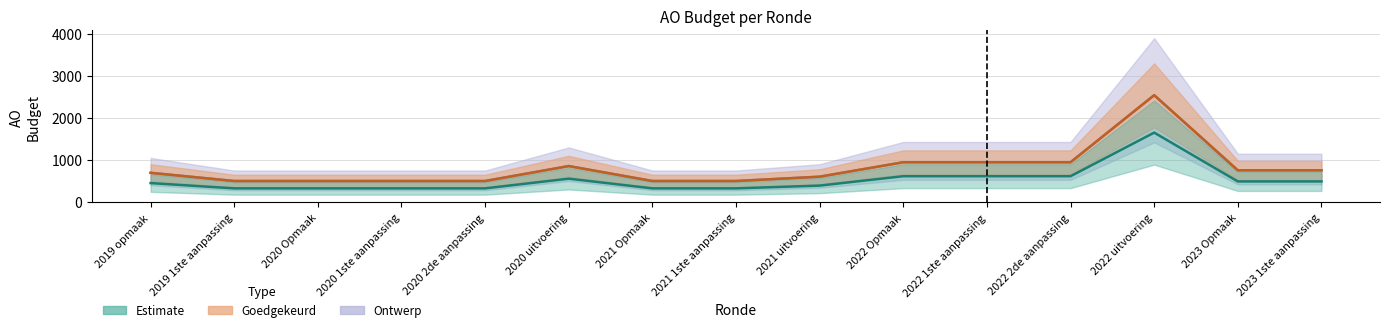

Does the chart have visible grid lines?

Yes